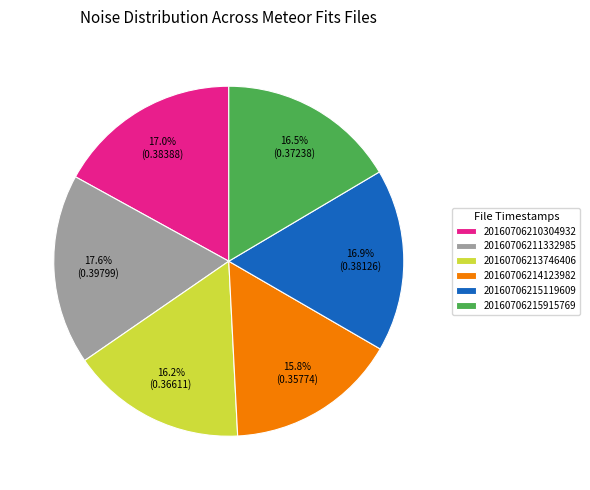

Is it true that 20160706210304932 is 23% of the pie?

False